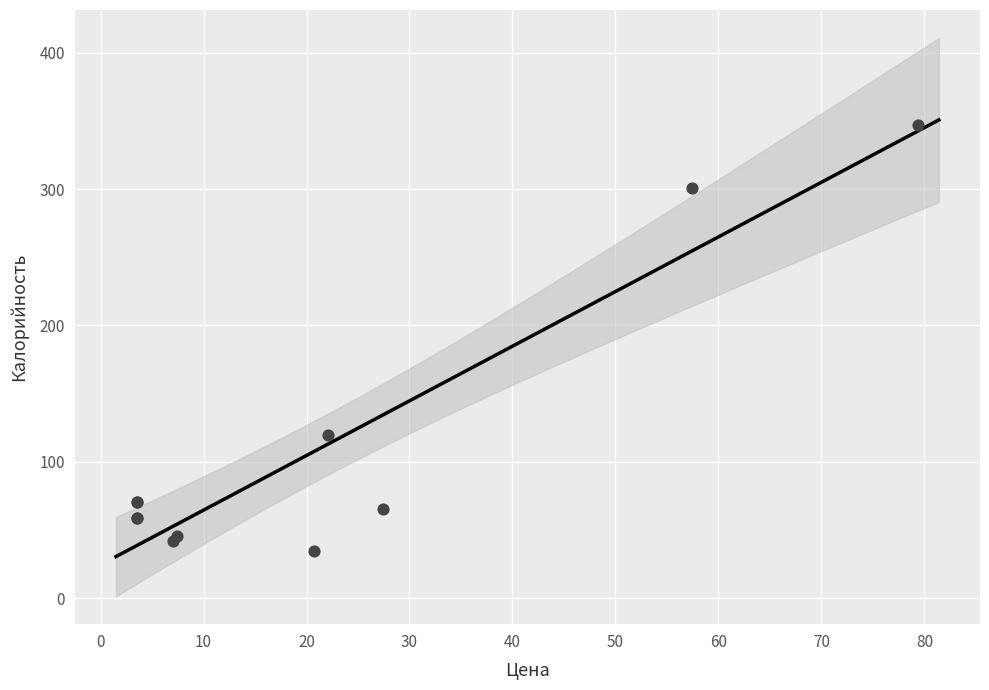

What Y value in the scatter plot is closest to 191?

119.9